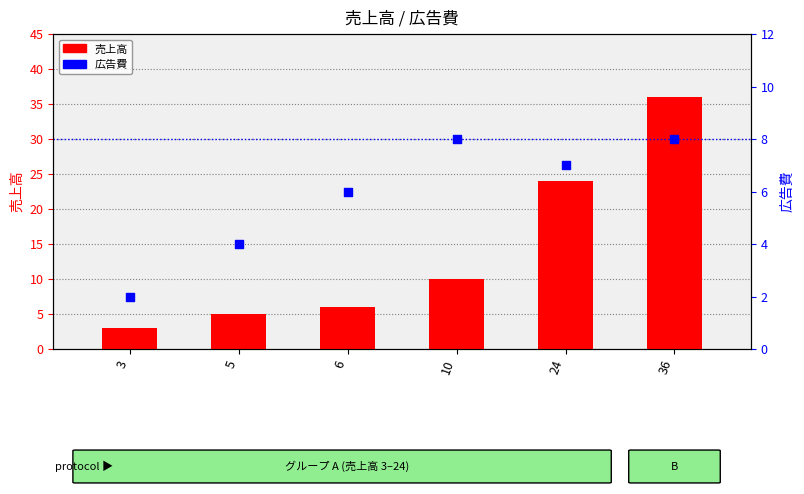

At how many categories does at least one series exceed 20?

2